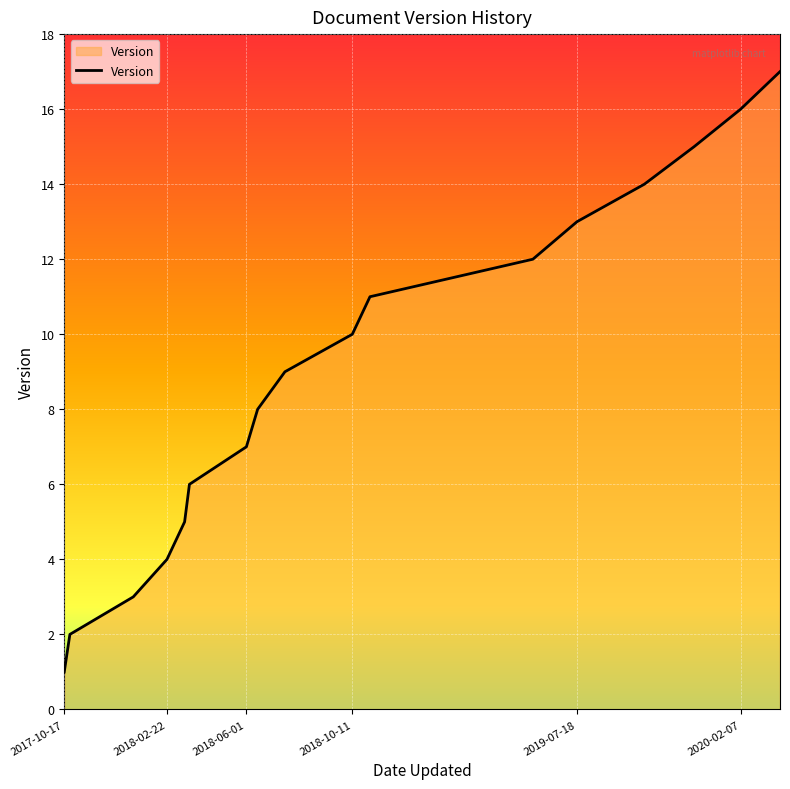

Reading left to right, list all the values displayed in this chart.

1	2	3	4	5	6	7	8	9	10	11	12	13	14	15	16	17